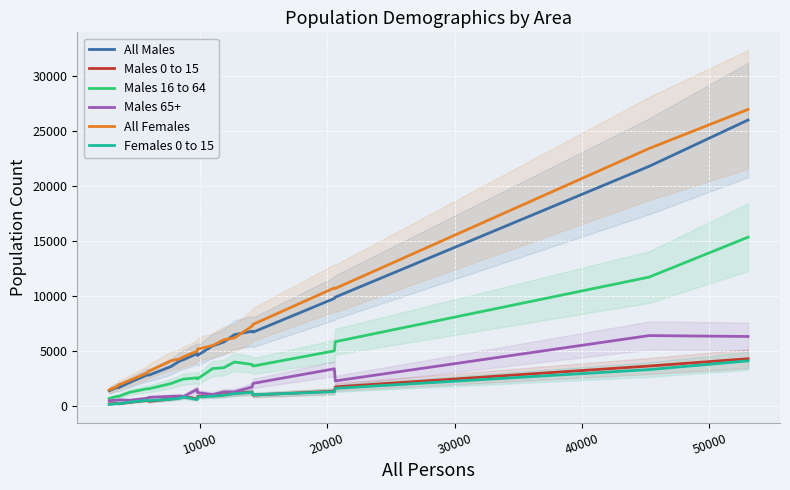

How many lines are shown in the chart?

6